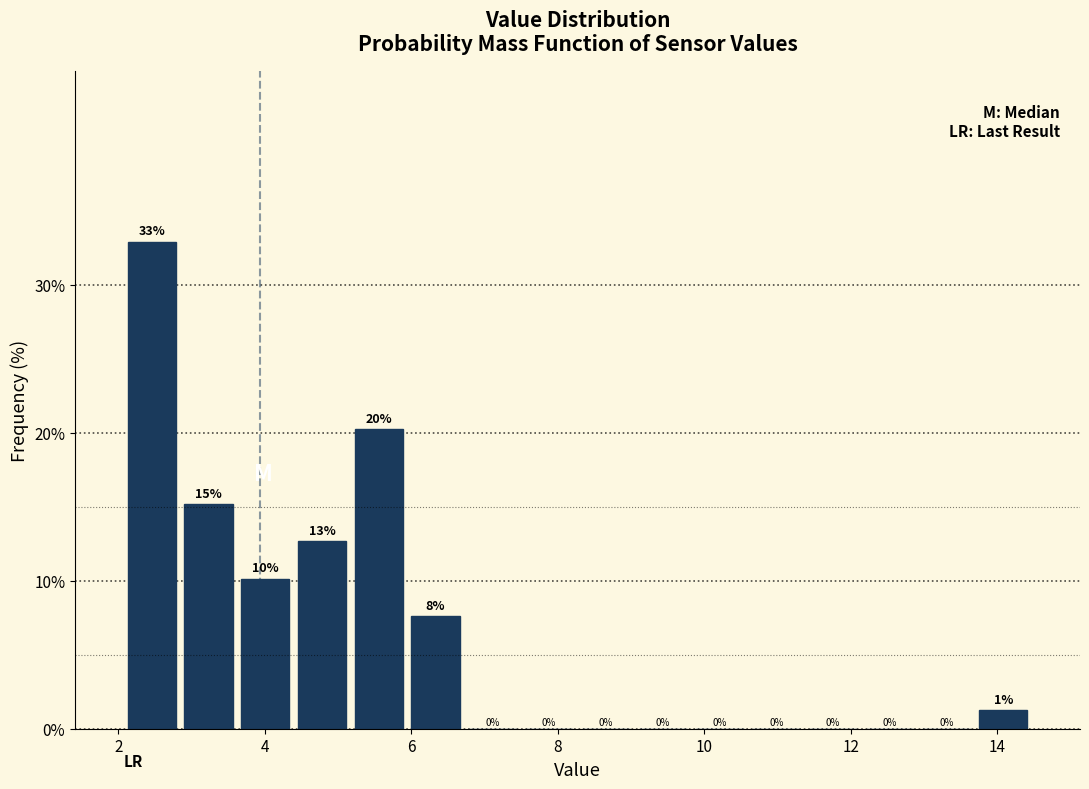

Read against the x-axis, roughly where is the centre of the tallest bar?

2.4